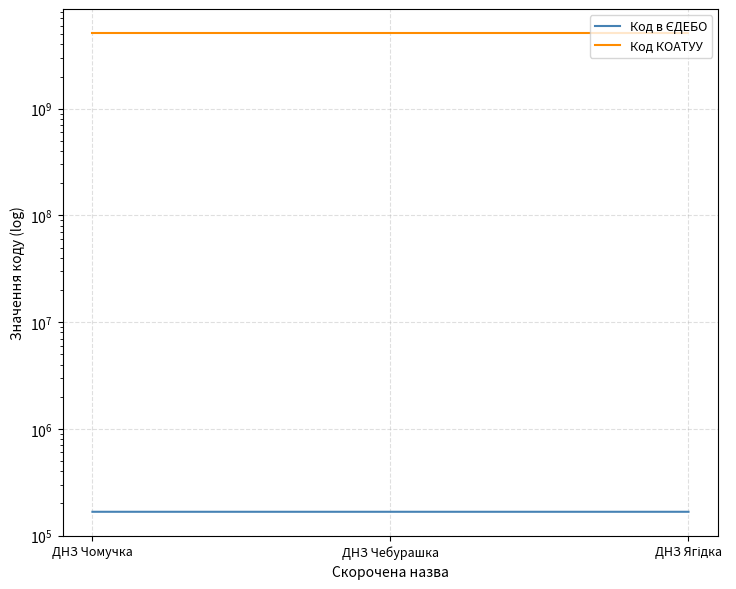

The Код в ЄДЕБО series shows 254748 at ДНЗ Чебурашка. True or false?

False